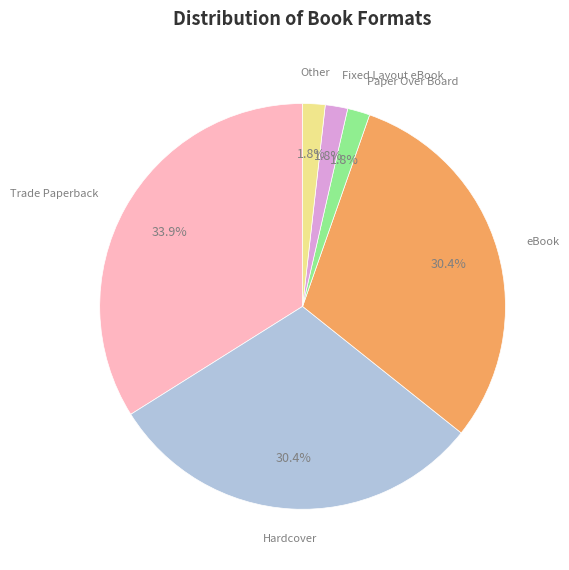

Does any single category account for the majority?

No